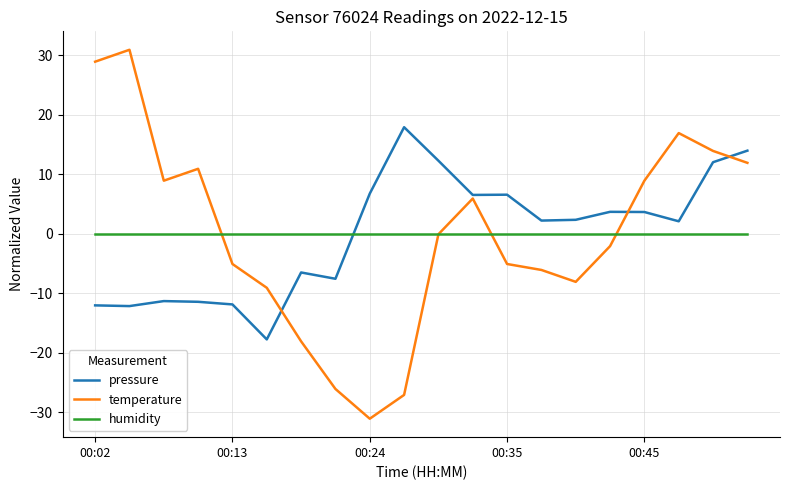

Count the number of data series in this chart.

3